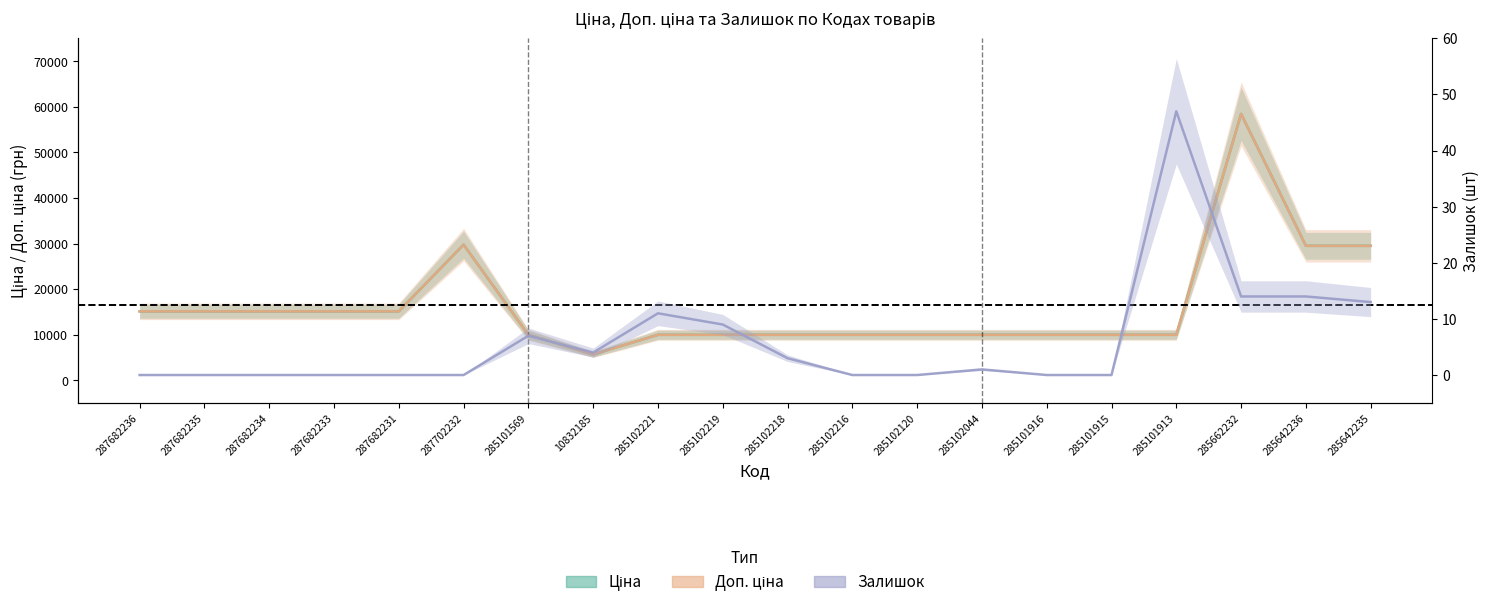

True or false: Залишок has more than 0 points higher than both neighbors.

True